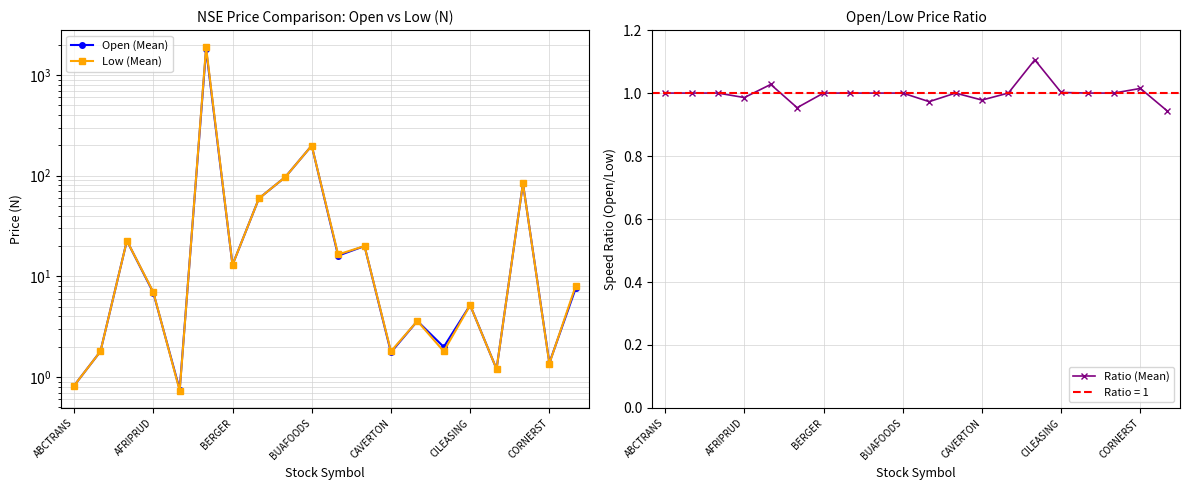

True or false: Ratio (Mean) has a value of 1.5 at AFRIPRUD.

False